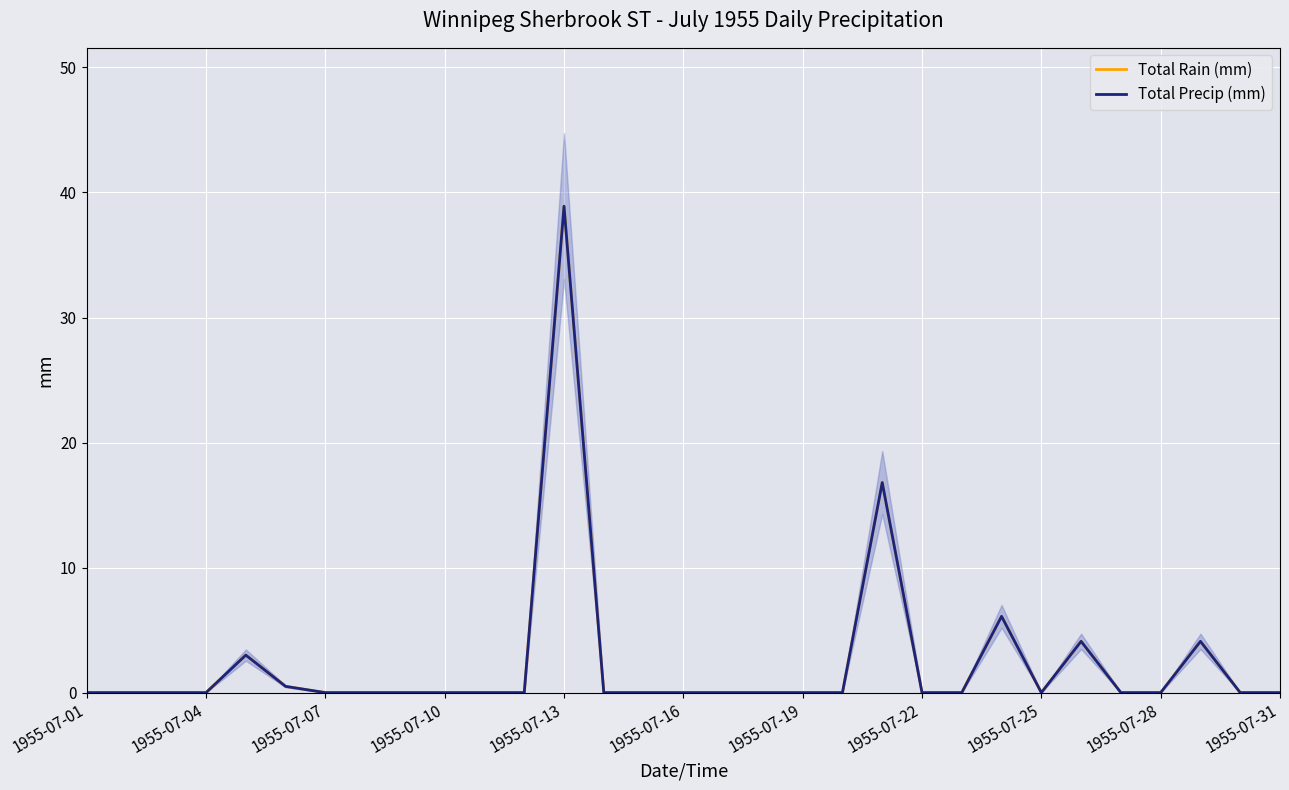

True or false: Total Rain (mm) and Total Precip (mm) cross at least once.

False